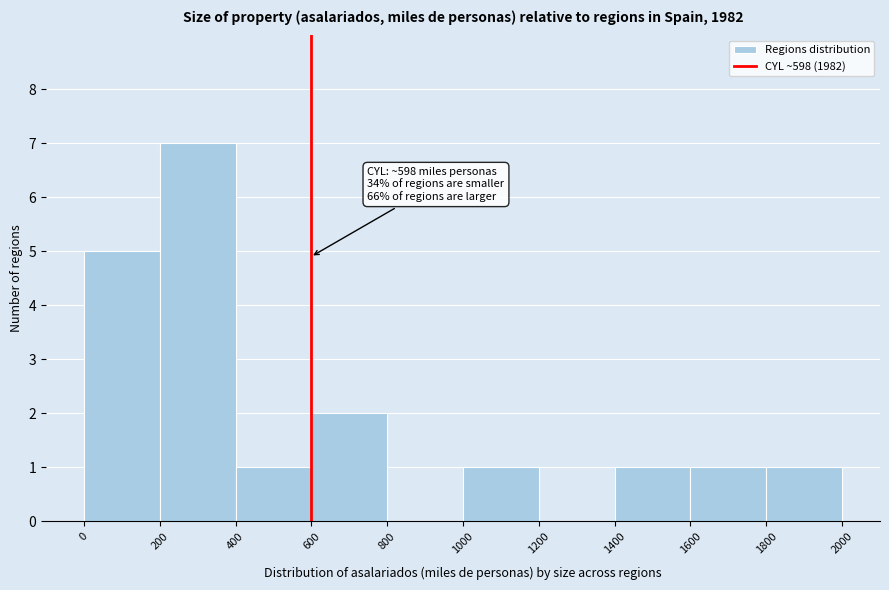

Which range on the x-axis has the tallest bar?

200 to 400